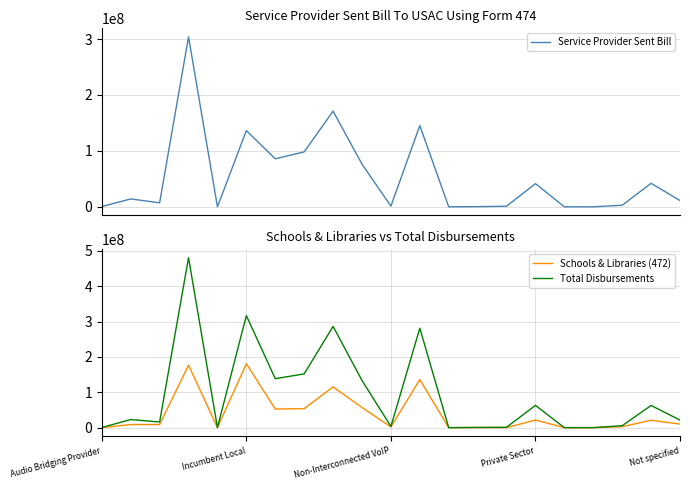

True or false: Total Disbursements has a value of 62981333.1 at Private Sector.

True